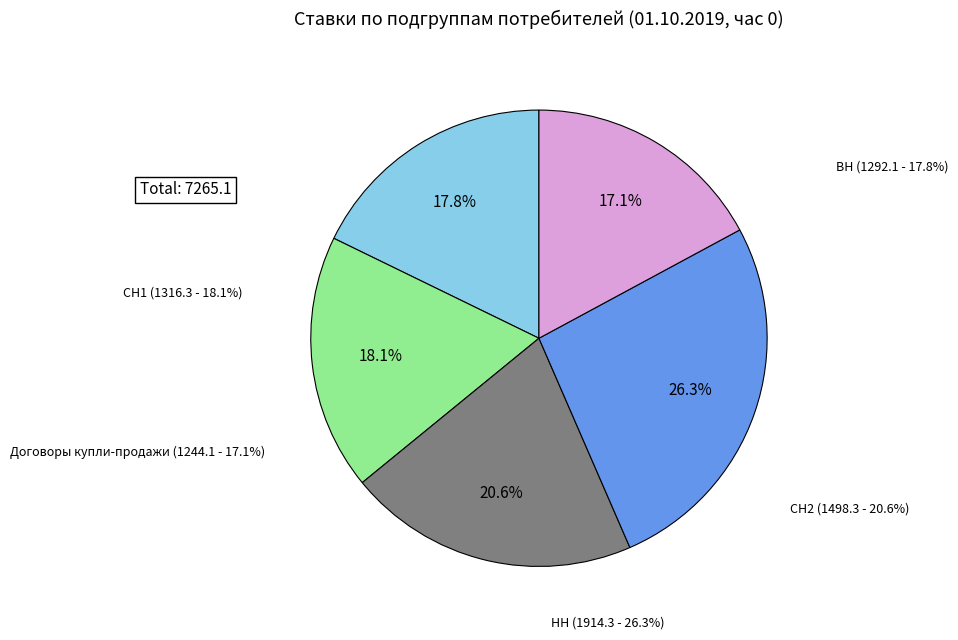

What percentage is NOT represented by СН1?

81.9%